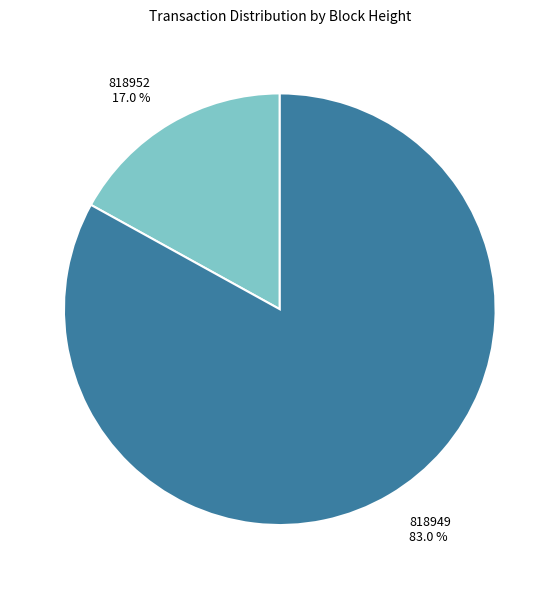

How many slices are in this pie chart?

2